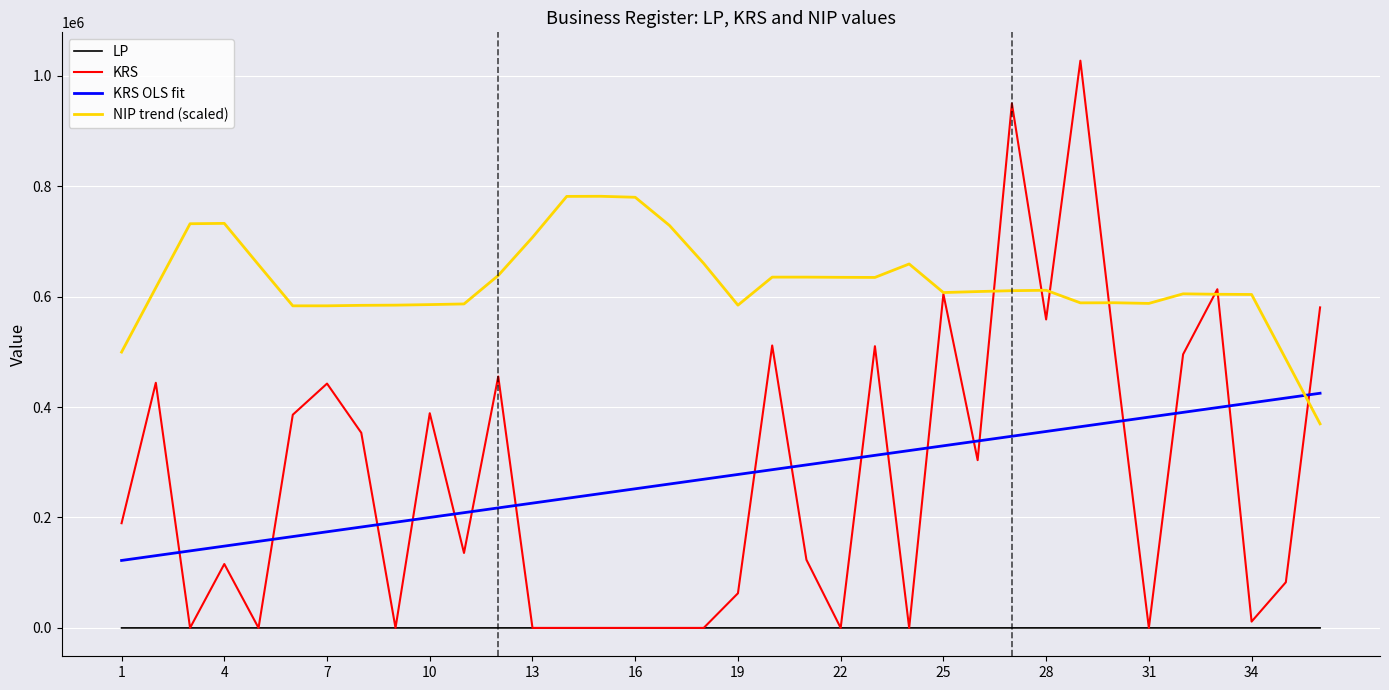

How many times do KRS OLS fit and KRS cross each other?

18